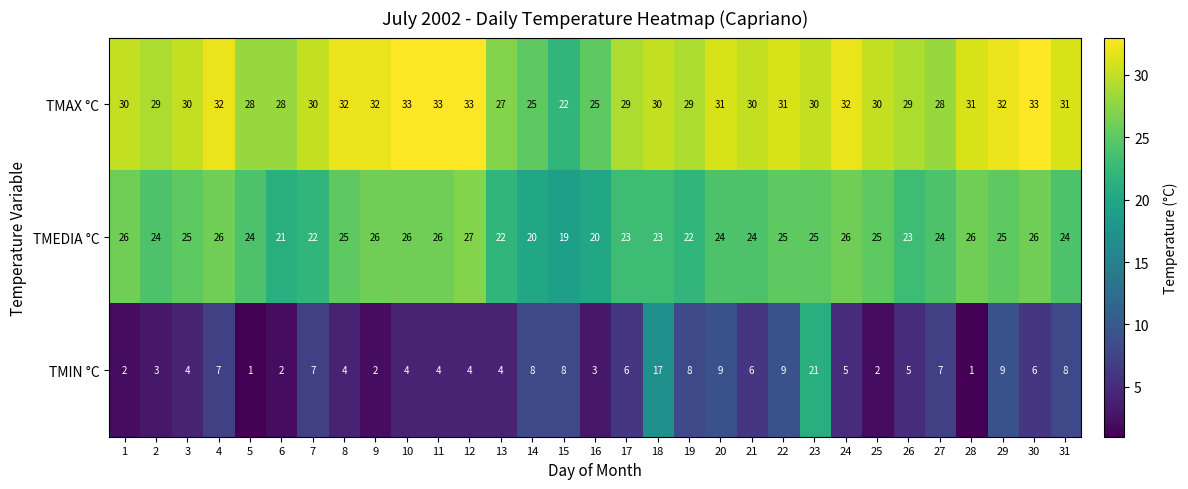

Which category has the lowest value in the TMAX °C series?

15